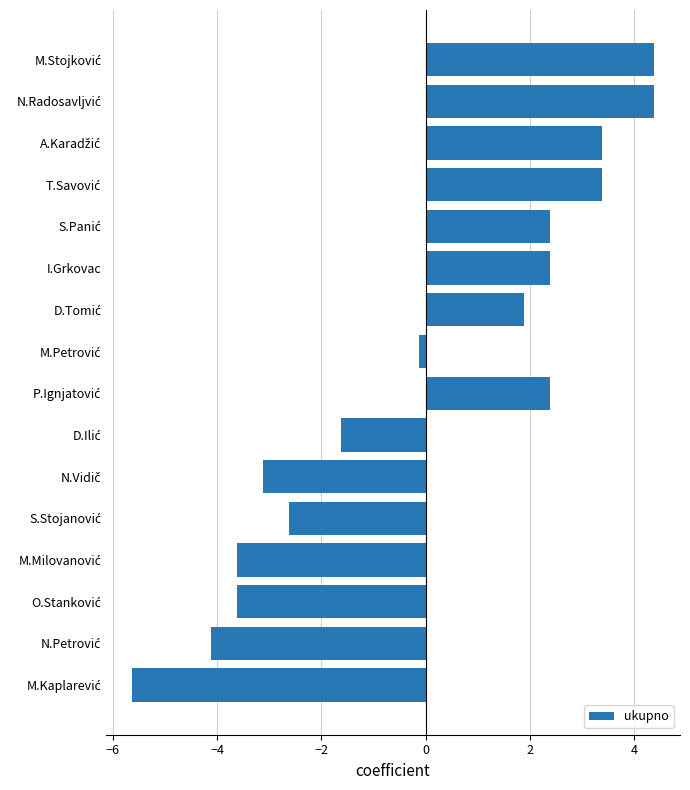

What is the minimum value shown in the chart?

-5.6